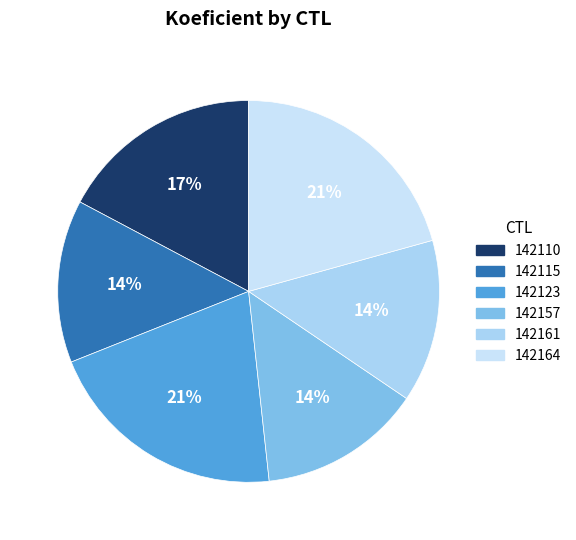

To the nearest percent, what is the difference between the 142157 and 142164 slice percentages?

7%